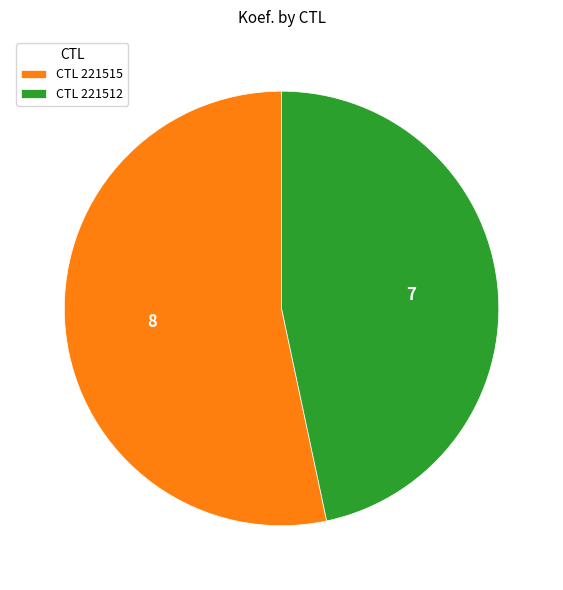

Is it true that CTL 221515 is 65% of the pie?

False